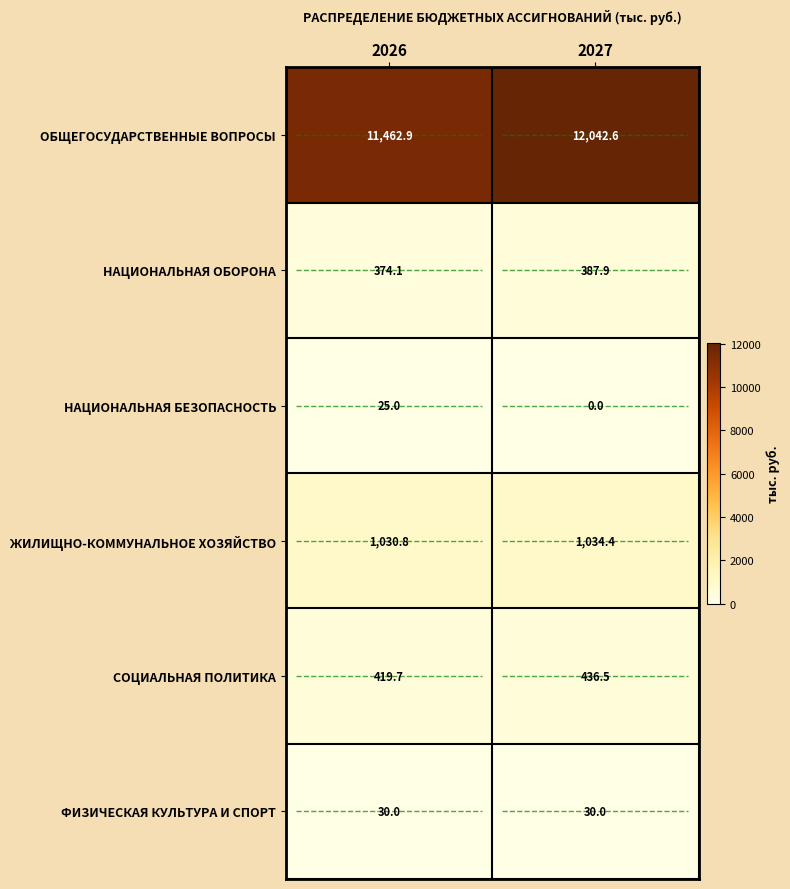

Which series has the largest total across all categories?

ОБЩЕГОСУДАРСТВЕННЫЕ ВОПРОСЫ